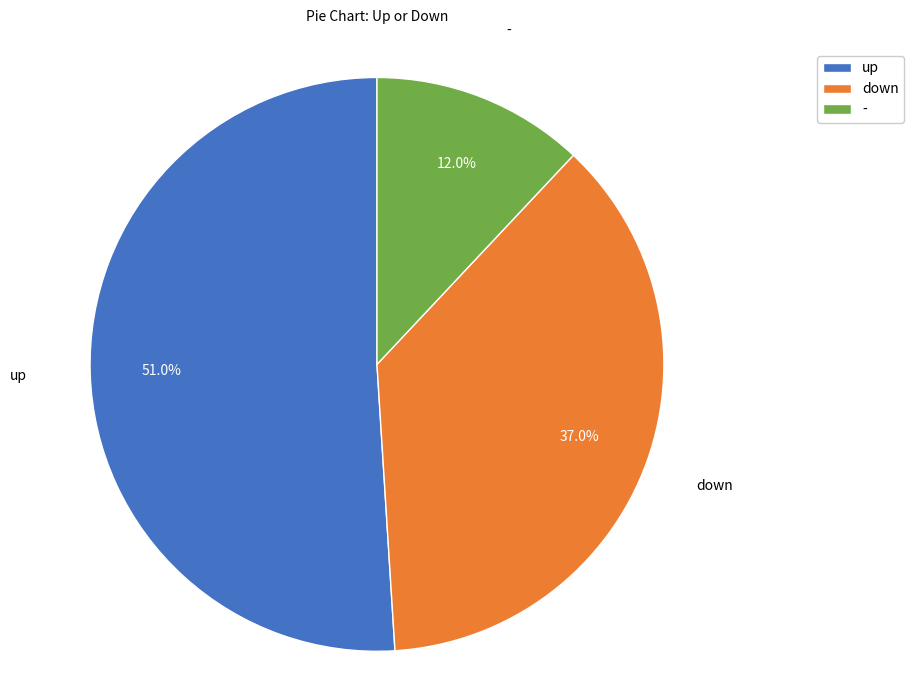

To the nearest percent, what is the combined percentage of - and up?

63%